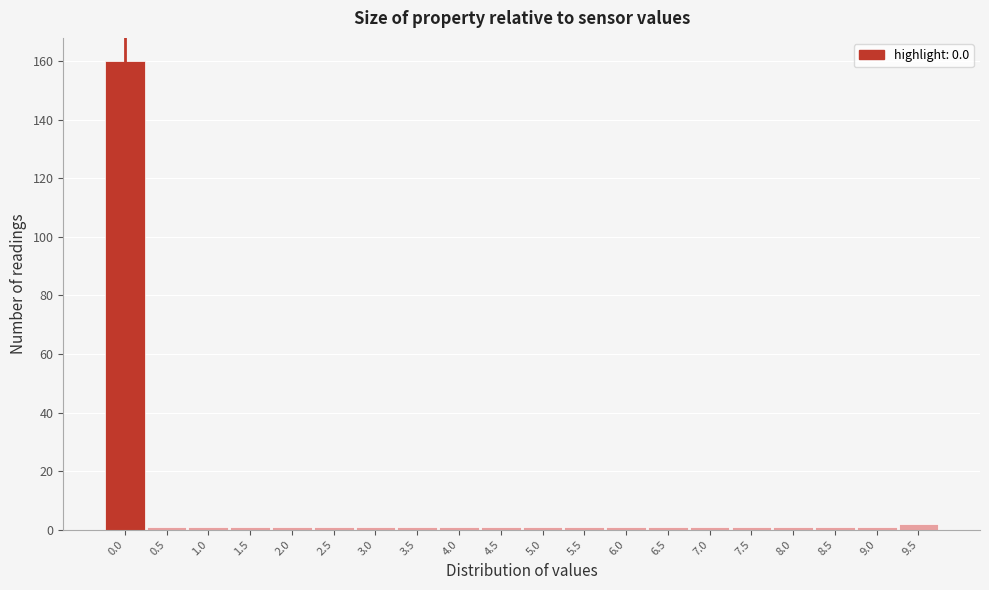

Reading left to right, transcribe all the data shown in this chart.

0.0=160	0.5=1	1.0=1	1.5=1	2.0=1	2.5=1	3.0=1	3.5=1	4.0=1	4.5=1	5.0=1	5.5=1	6.0=1	6.5=1	7.0=1	7.5=1	8.0=1	8.5=1	9.0=1	9.5=2